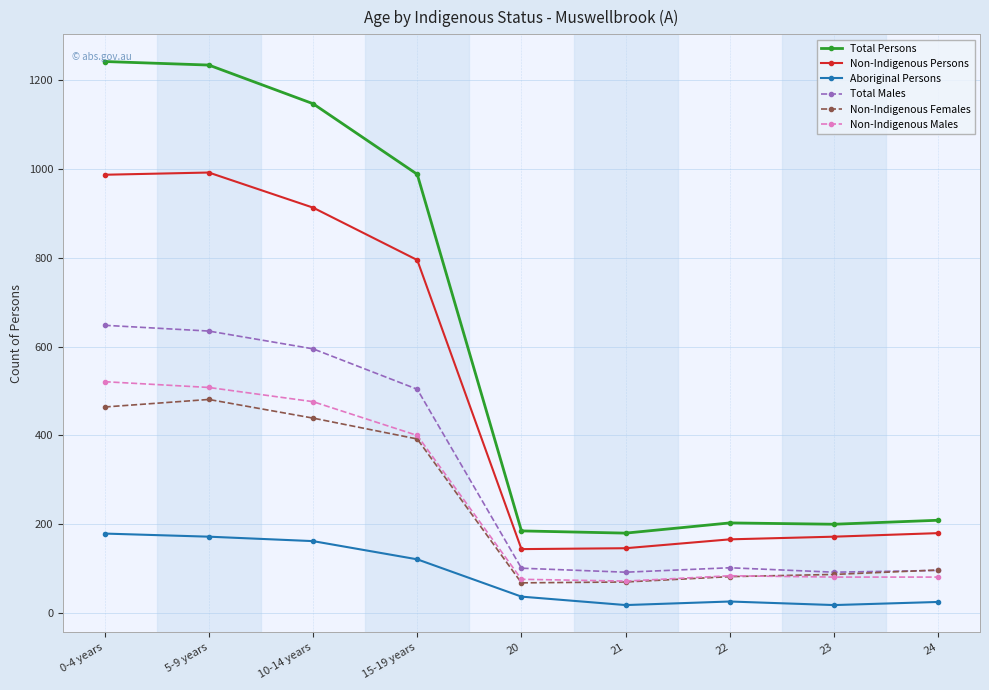

What is the difference between the Total Males values at 23 and 10-14 years?

503